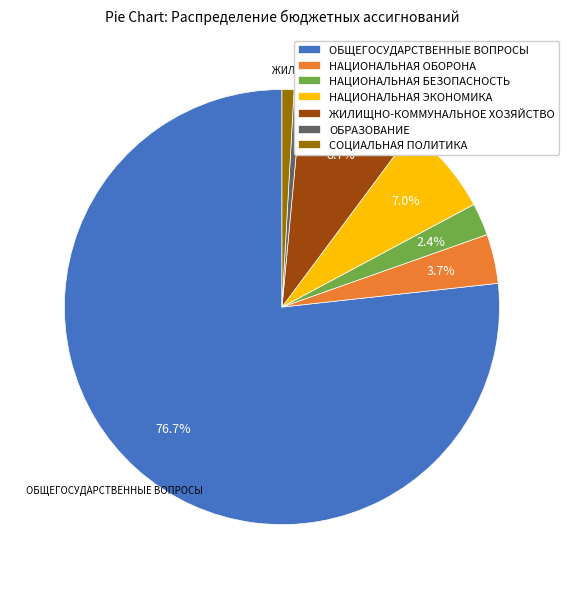

What percentage is the ОБЩЕГОСУДАРСТВЕННЫЕ ВОПРОСЫ slice, to the nearest percent?

77%